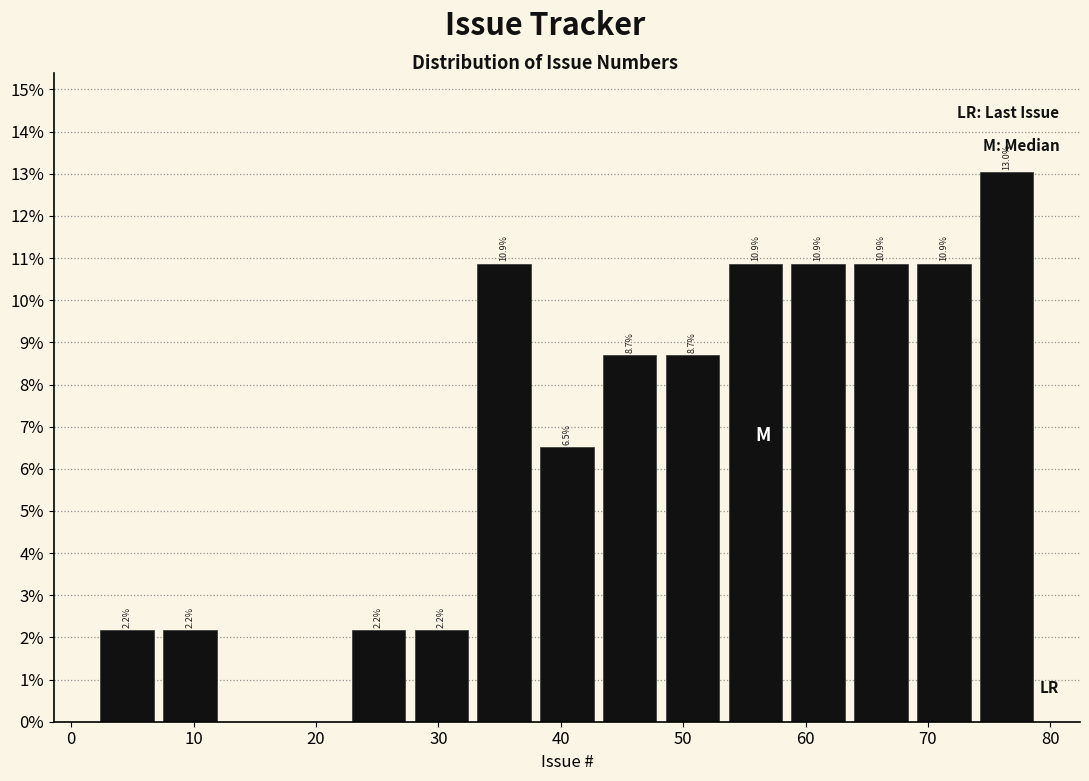

Over which range of the x-axis is the bar tallest?

74 to 79